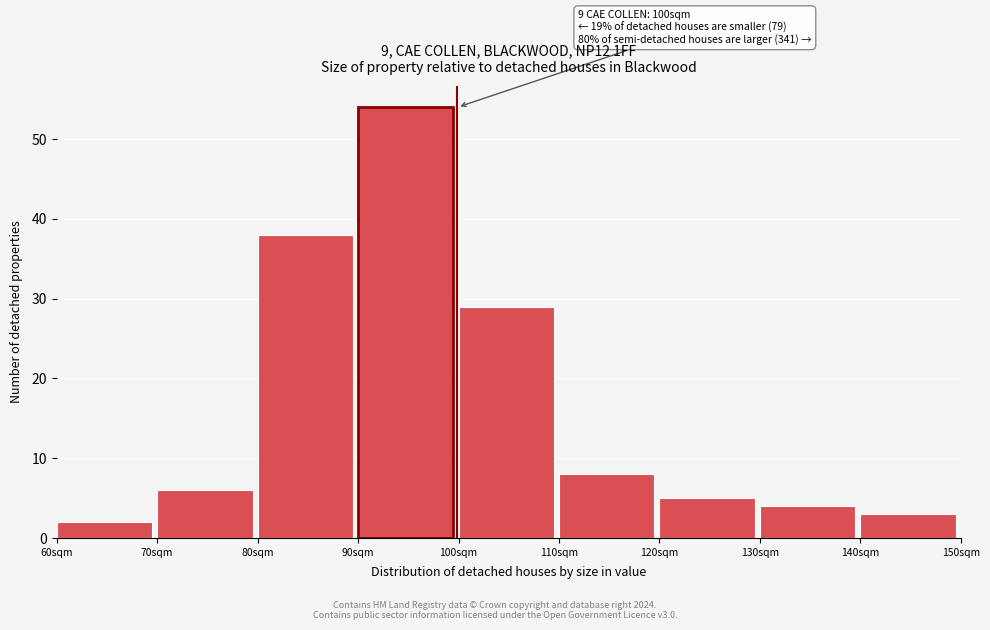

Which range on the x-axis has the tallest bar?

90 to 100